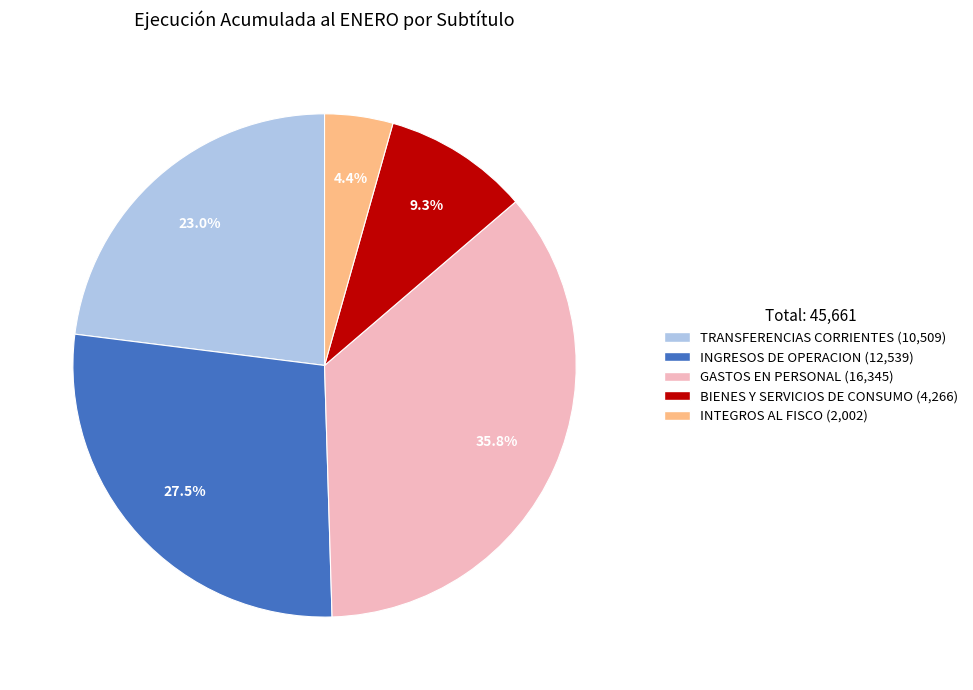

Count the number of slices in the pie.

5